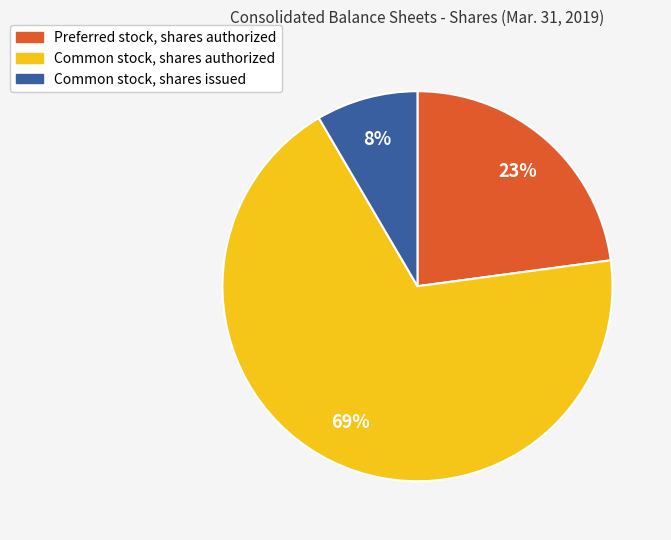

To the nearest percent, what is the combined percentage of Preferred stock, shares authorized and Common stock, shares authorized?

92%